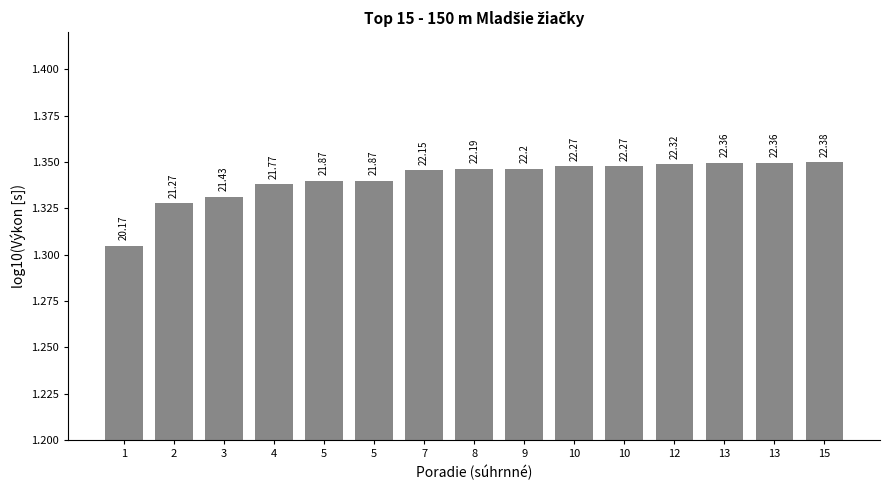

At which category does the chart reach its minimum across all series?

1